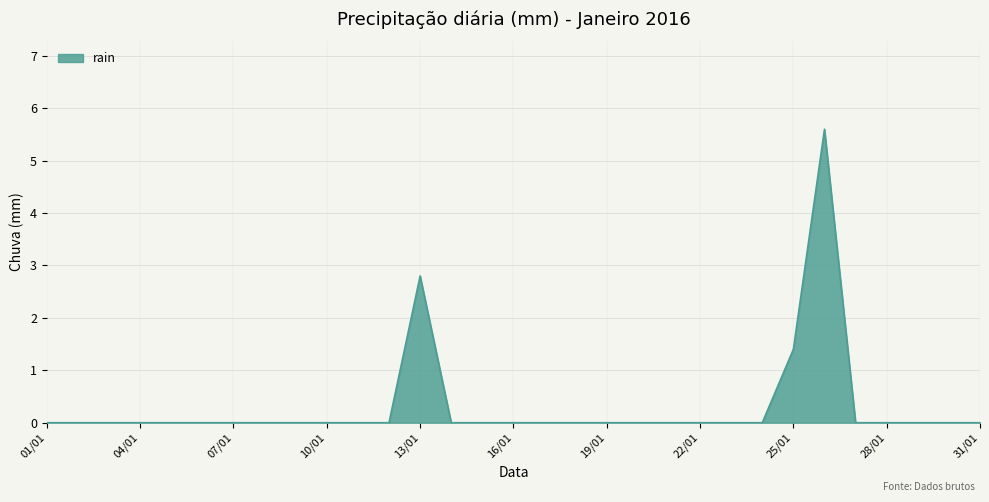

Reading left to right, what are all the values shown in this chart?

0.0	0.0	0.0	0.0	0.0	0.0	0.0	0.0	0.0	0.0	0.0	0.0	2.8	0.0	0.0	0.0	0.0	0.0	0.0	0.0	0.0	0.0	0.0	0.0	1.4	5.6	0.0	0.0	0.0	0.0	0.0